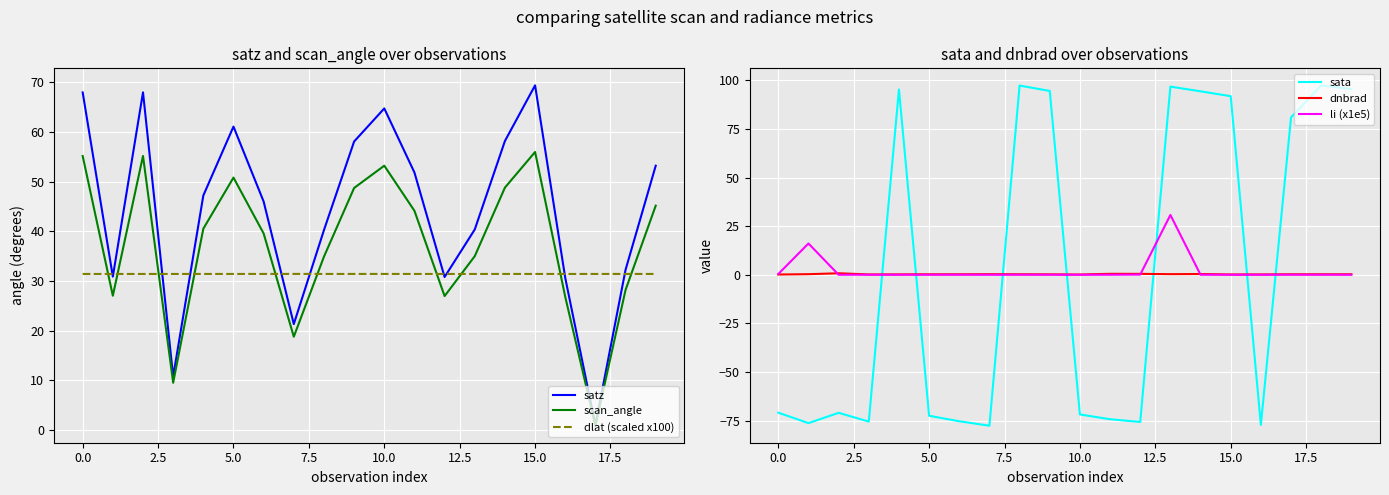

What is the highest value of the scan_angle series?

56.0